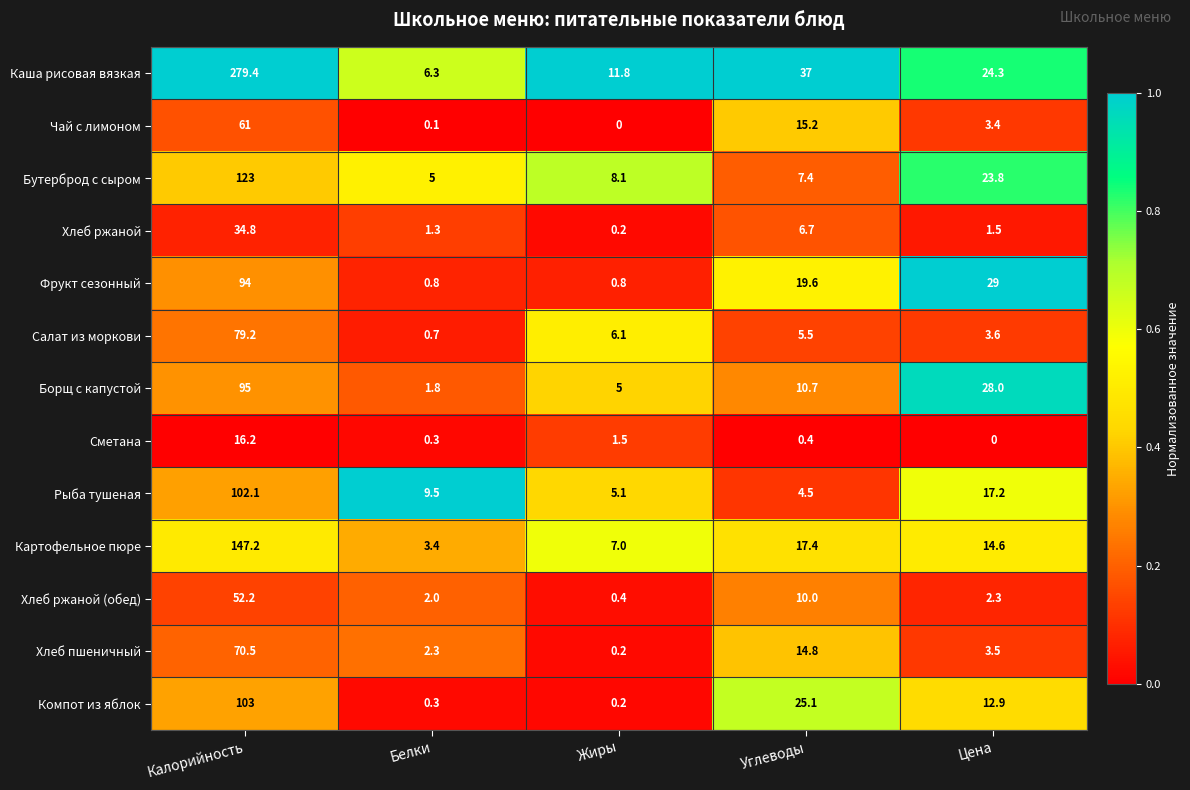

What is the total value across all series at Калорийность?

1257.6